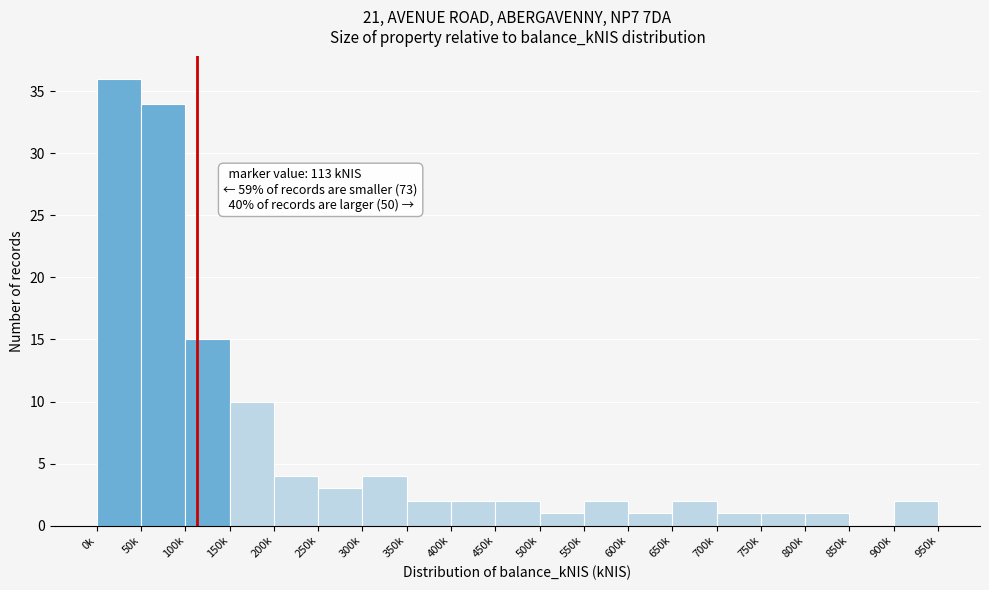

Reading left to right, list all the values displayed in this chart.

0k=36	50k=34	100k=15	150k=10	200k=4	250k=3	300k=4	350k=2	400k=2	450k=2	500k=1	550k=2	600k=1	650k=2	700k=1	750k=1	800k=1	850k=0	900k=2